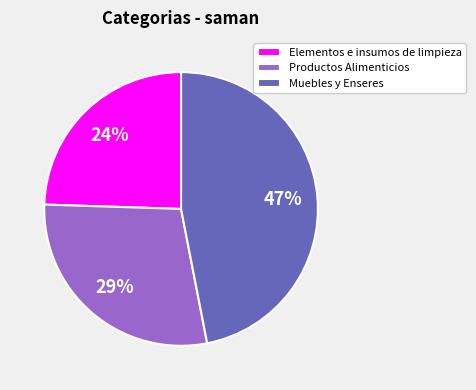

Combined, do Elementos e insumos de limpieza and Muebles y Enseres account for over 50%?

Yes